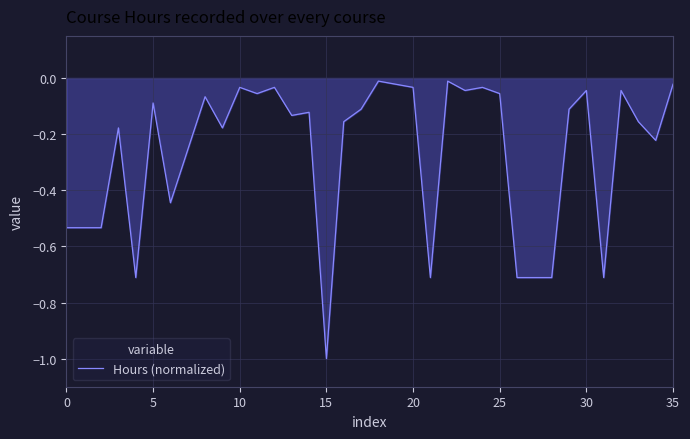

What is the difference between the maximum and minimum values?

1.0